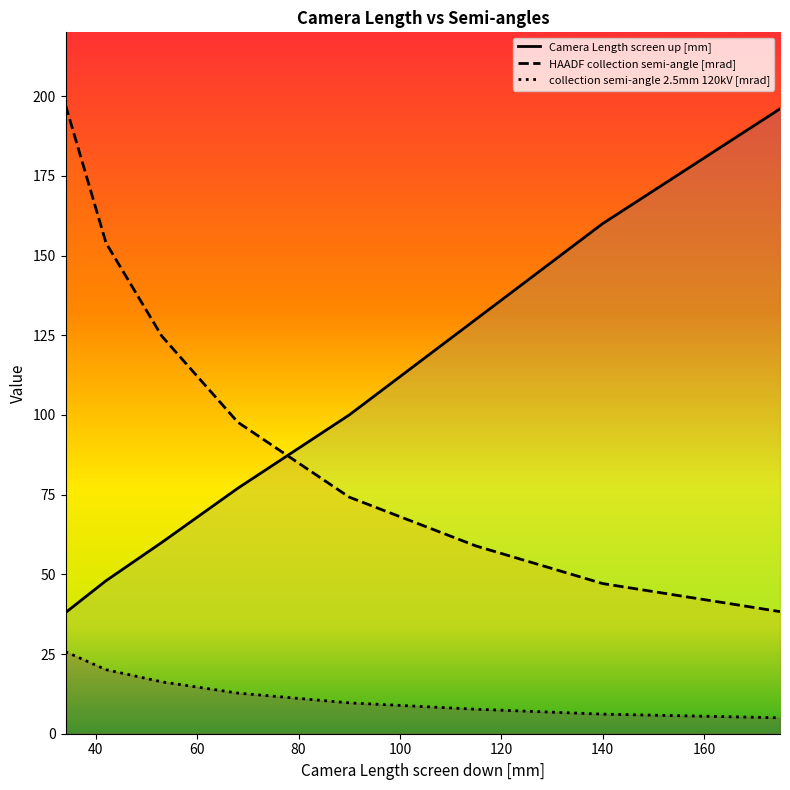

How many lines are shown in the chart?

3